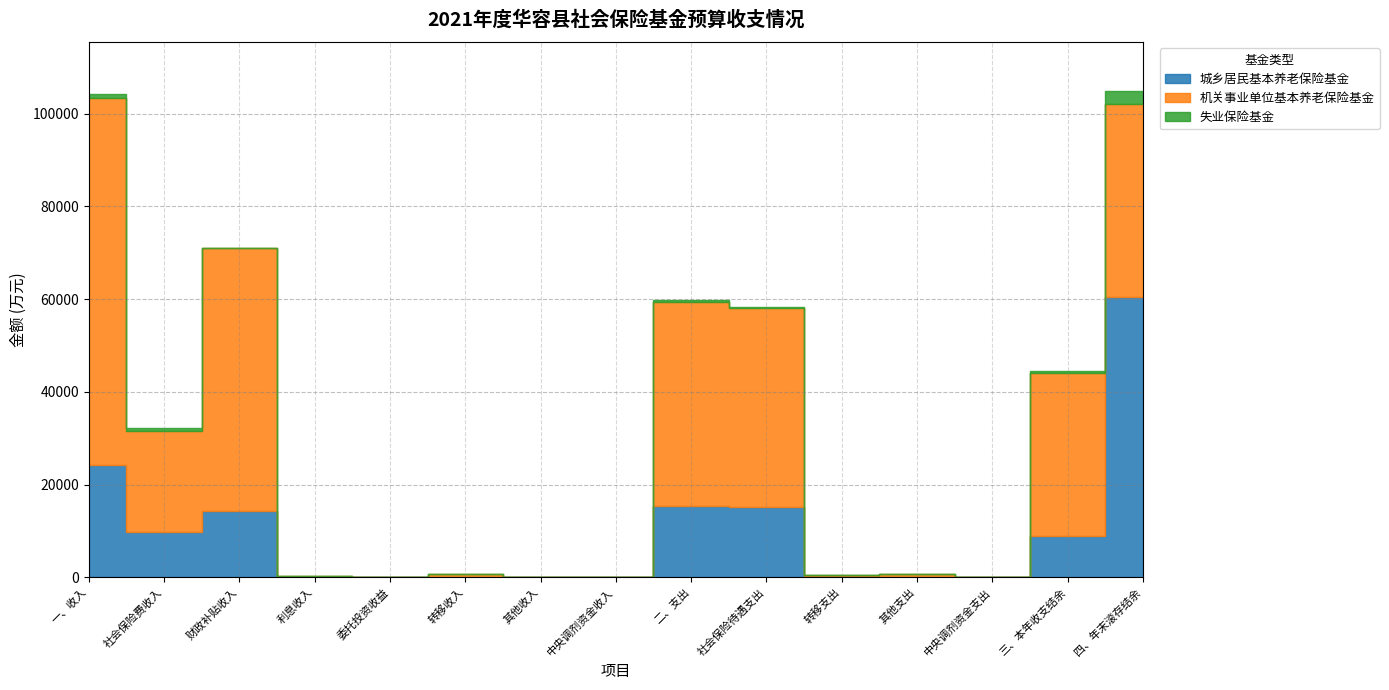

At which label is 失业保险基金 closest to 1389?

一、收入